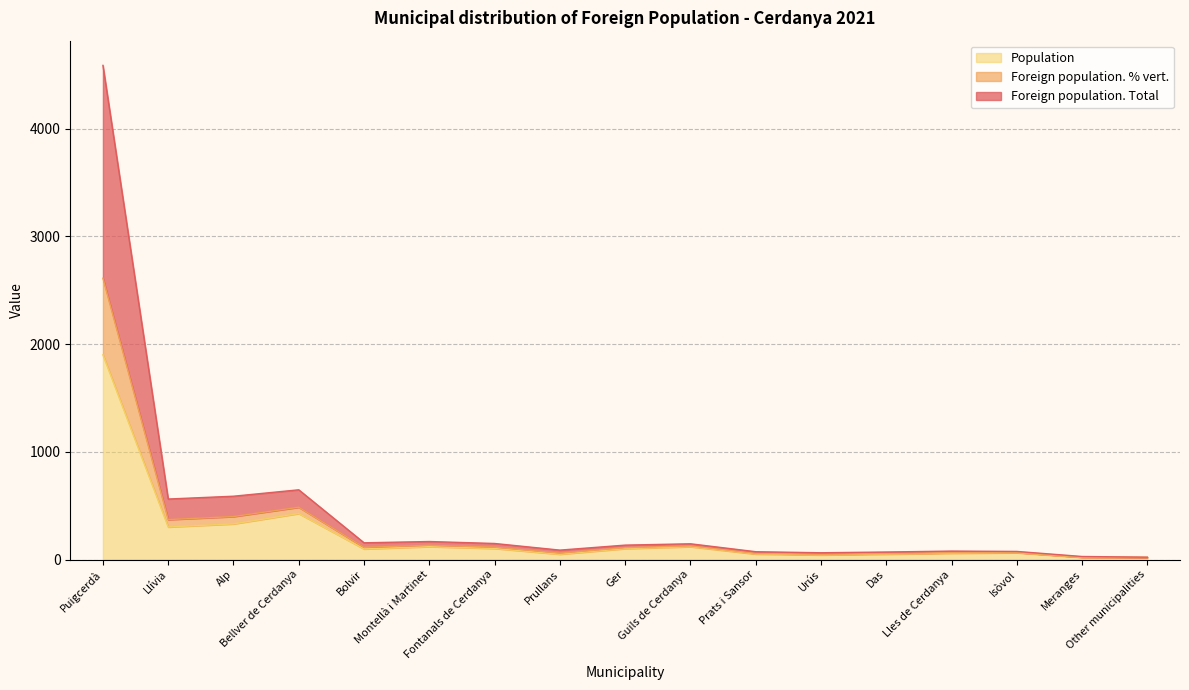

At which label does Population first exceed 98?

Puigcerdà